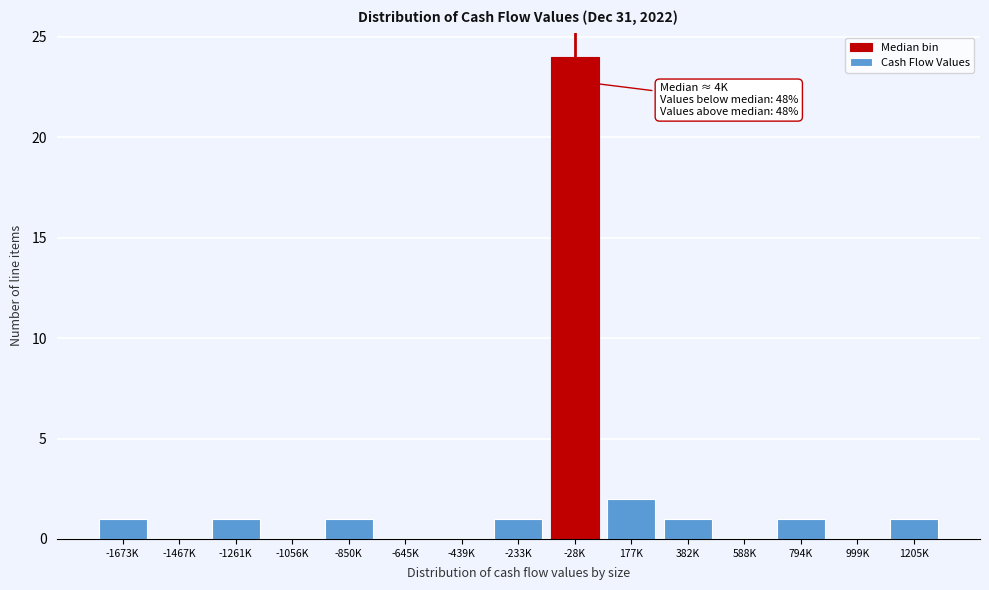

Reading left to right, transcribe all the data shown in this chart.

-1673K=1	-1467K=0	-1261K=1	-1056K=0	-850K=1	-645K=0	-439K=0	-233K=1	-28K=24	177K=2	382K=1	588K=0	794K=1	999K=0	1205K=1